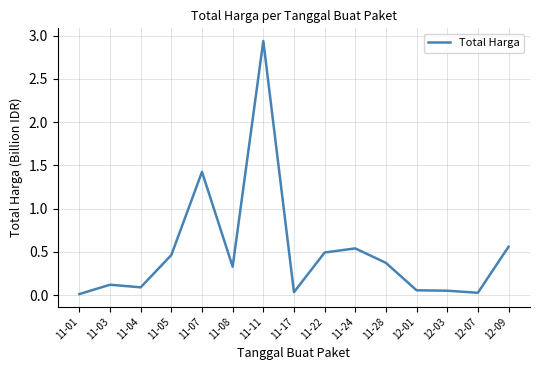

What is the change in value from 11-04 to 11-22?

+0.4